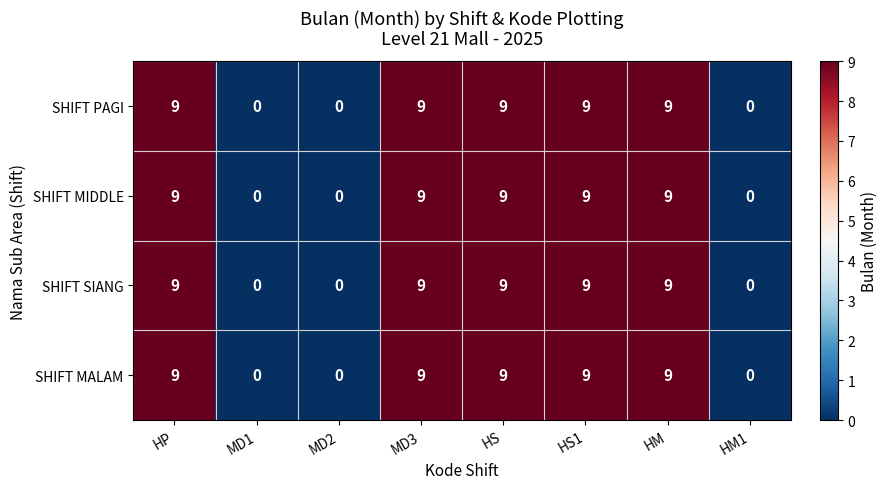

What is the sum of the SHIFT PAGI values at HS and HP?

18